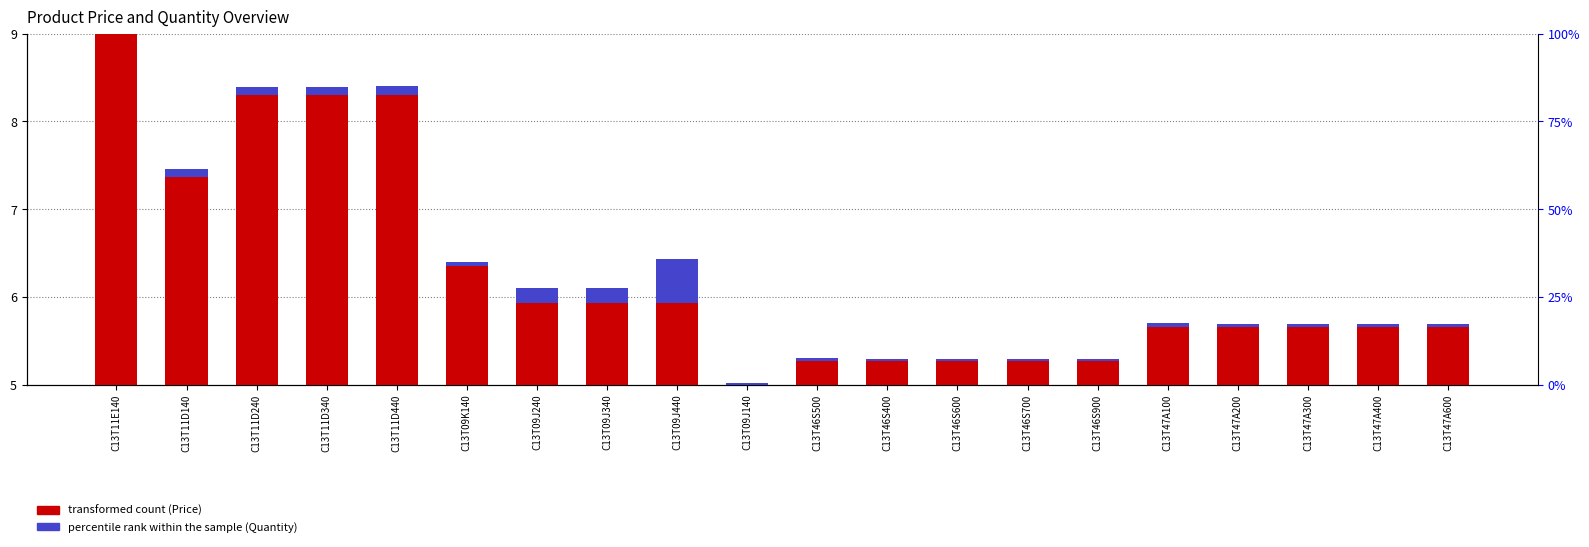

What value does the transformed count series have at C13T09J340?

5.9